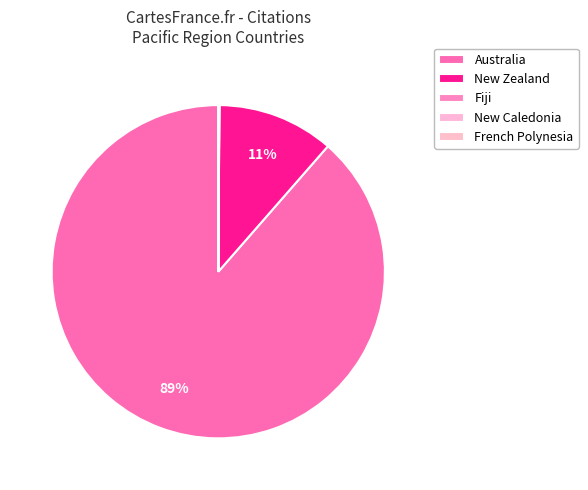

True or false: New Zealand accounts for 18% of the total.

False